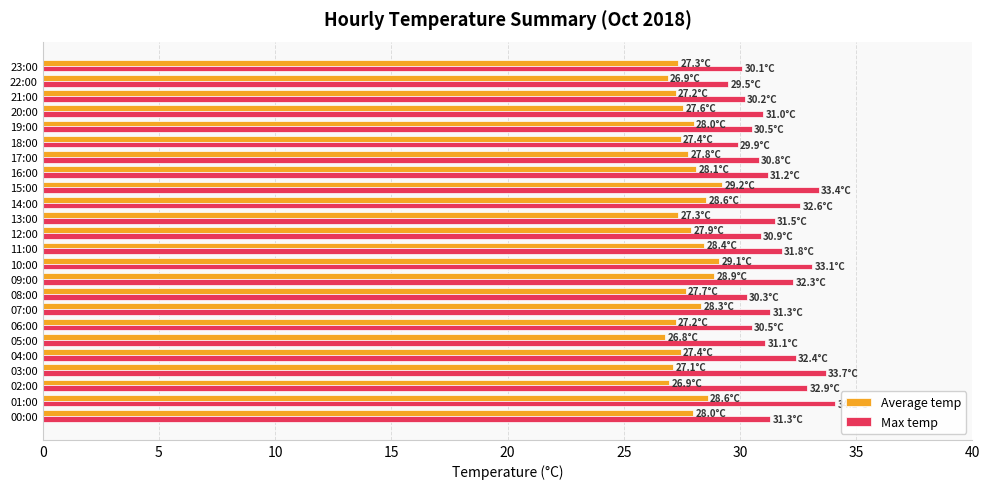

How many categories are shown in the chart?

24